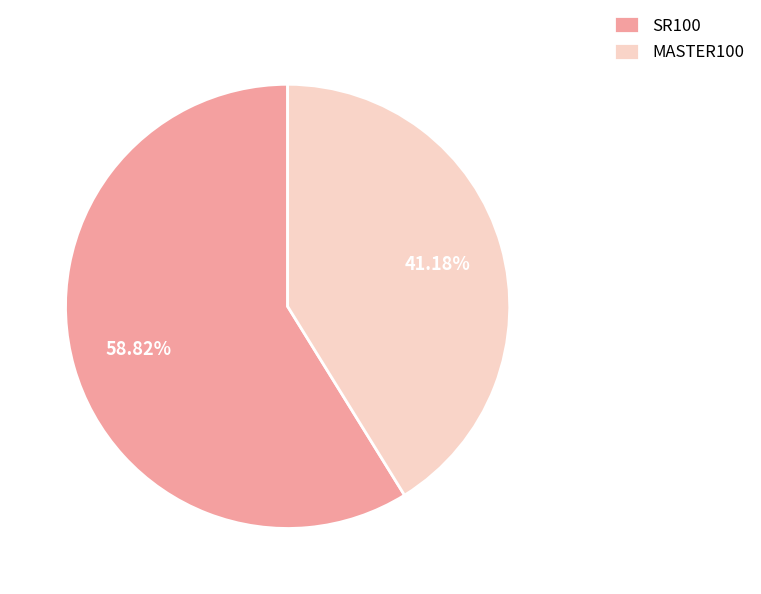

To the nearest percent, what is the difference between the largest and smallest slice percentages?

18%